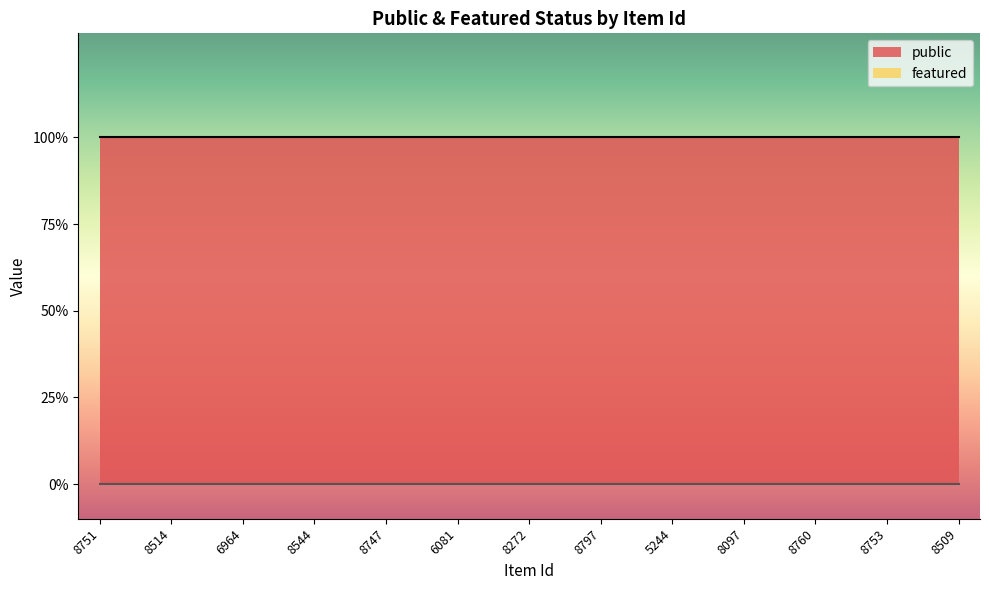

What are all the series names shown in the legend?

public, featured